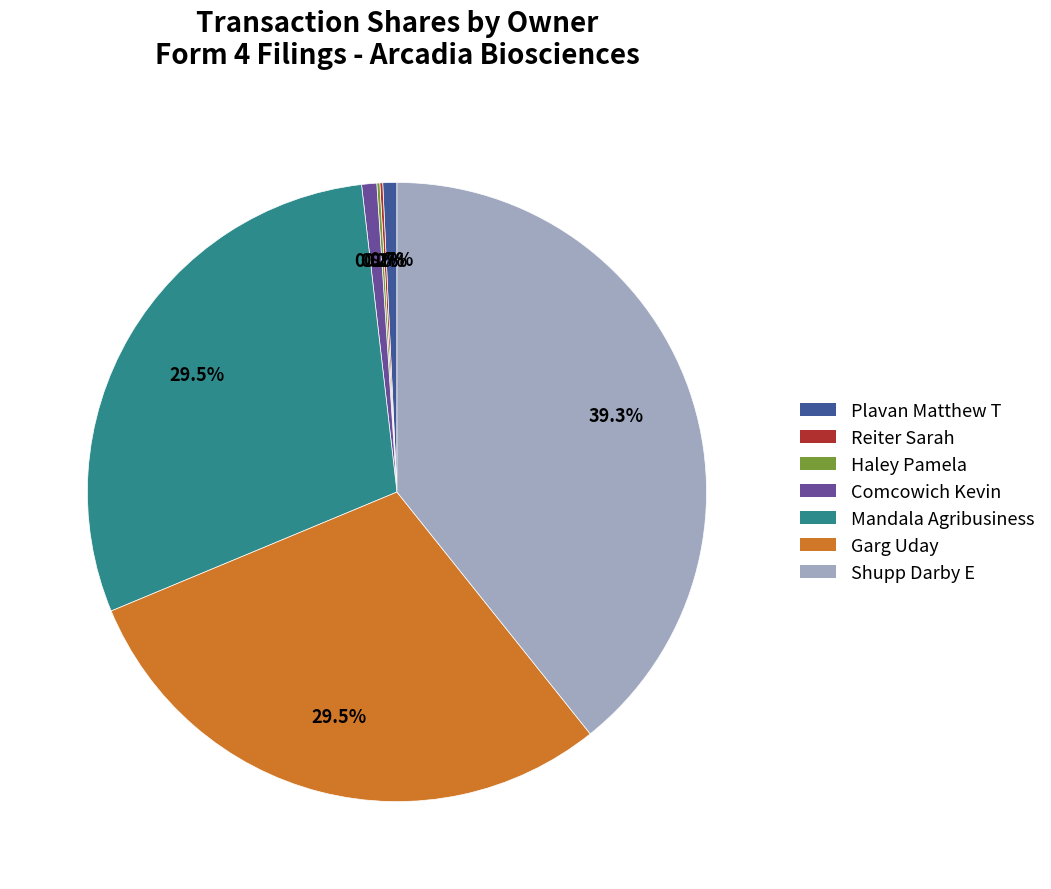

What percentage is the Shupp Darby E slice, to the nearest percent?

39%